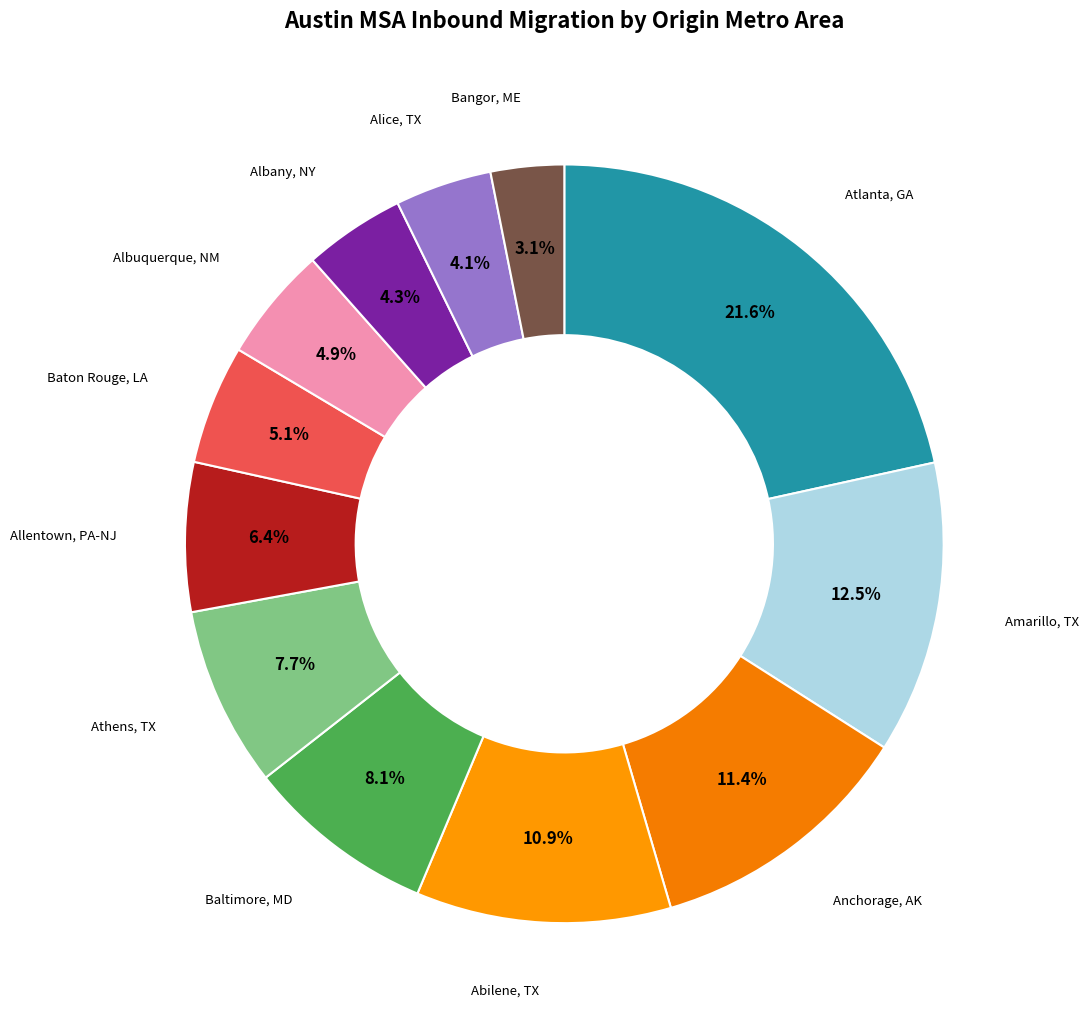

Which slice is the smallest?

Bangor, ME